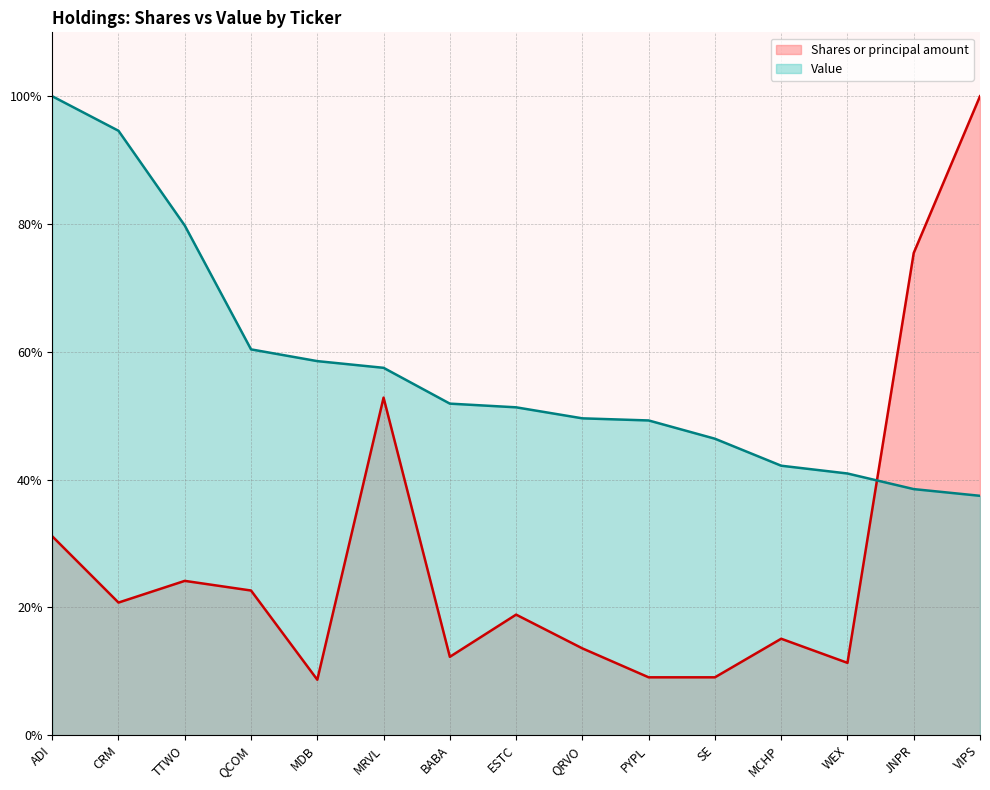

Reading left to right, extract all data points from this chart.

Shares or principal amount: 0.3	0.2	0.2	0.2	0.1	0.5	0.1	0.2	0.1	0.1	0.1	0.2	0.1	0.8	1.0
Value: 1.0	0.9	0.8	0.6	0.6	0.6	0.5	0.5	0.5	0.5	0.5	0.4	0.4	0.4	0.4